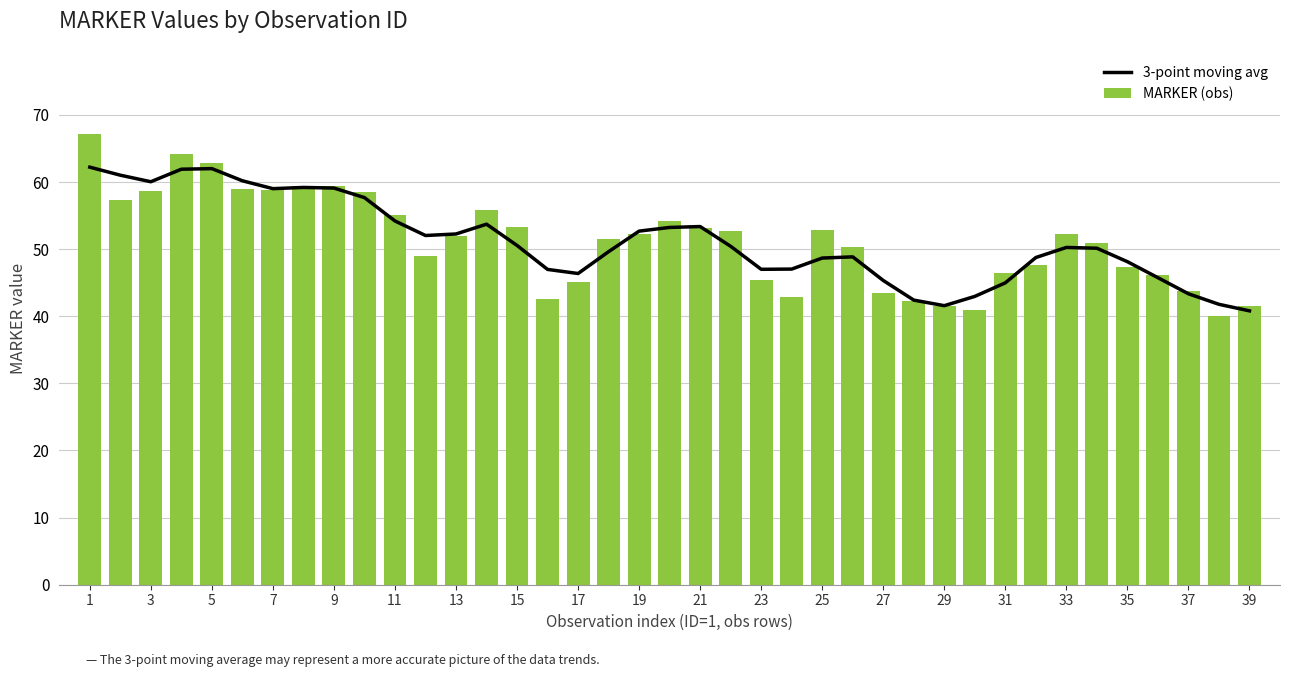

What value does the MARKER (obs) series have at 31?

46.4